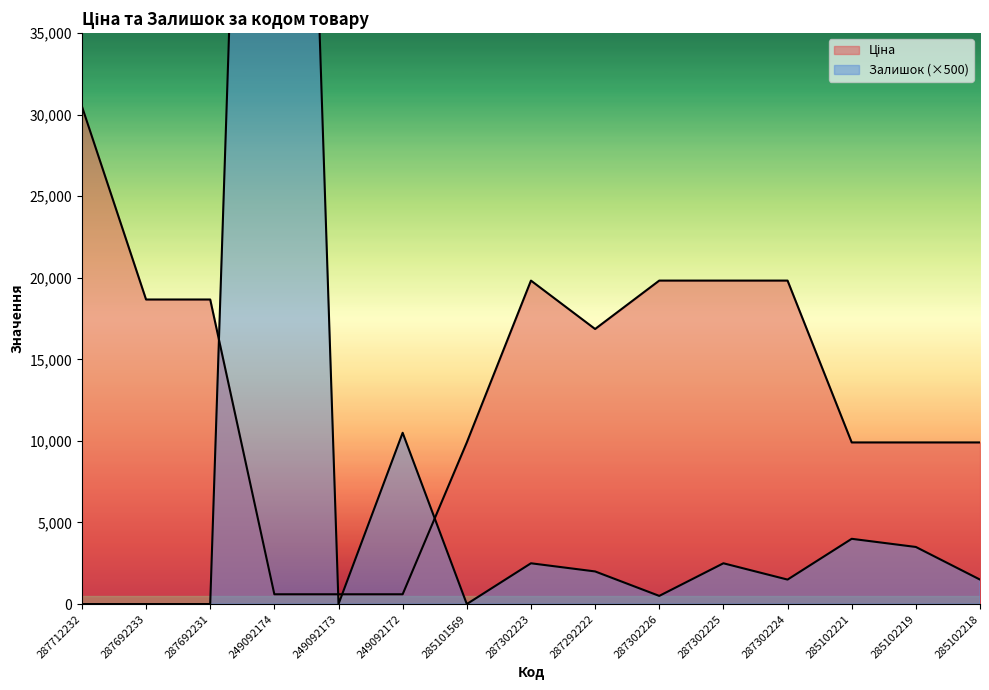

Which label corresponds to the largest value in the chart?

249092174